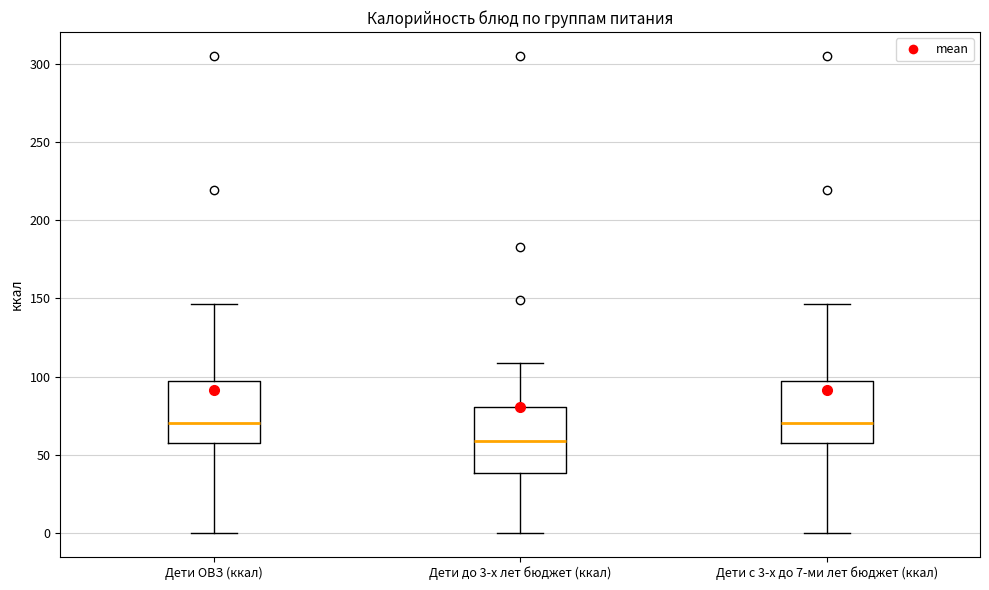

Where is the upper edge of the box for Дети ОВЗ (ккал) on the y-axis? The values are not printed on the chart, so give them approximately, as read against the axis.

95